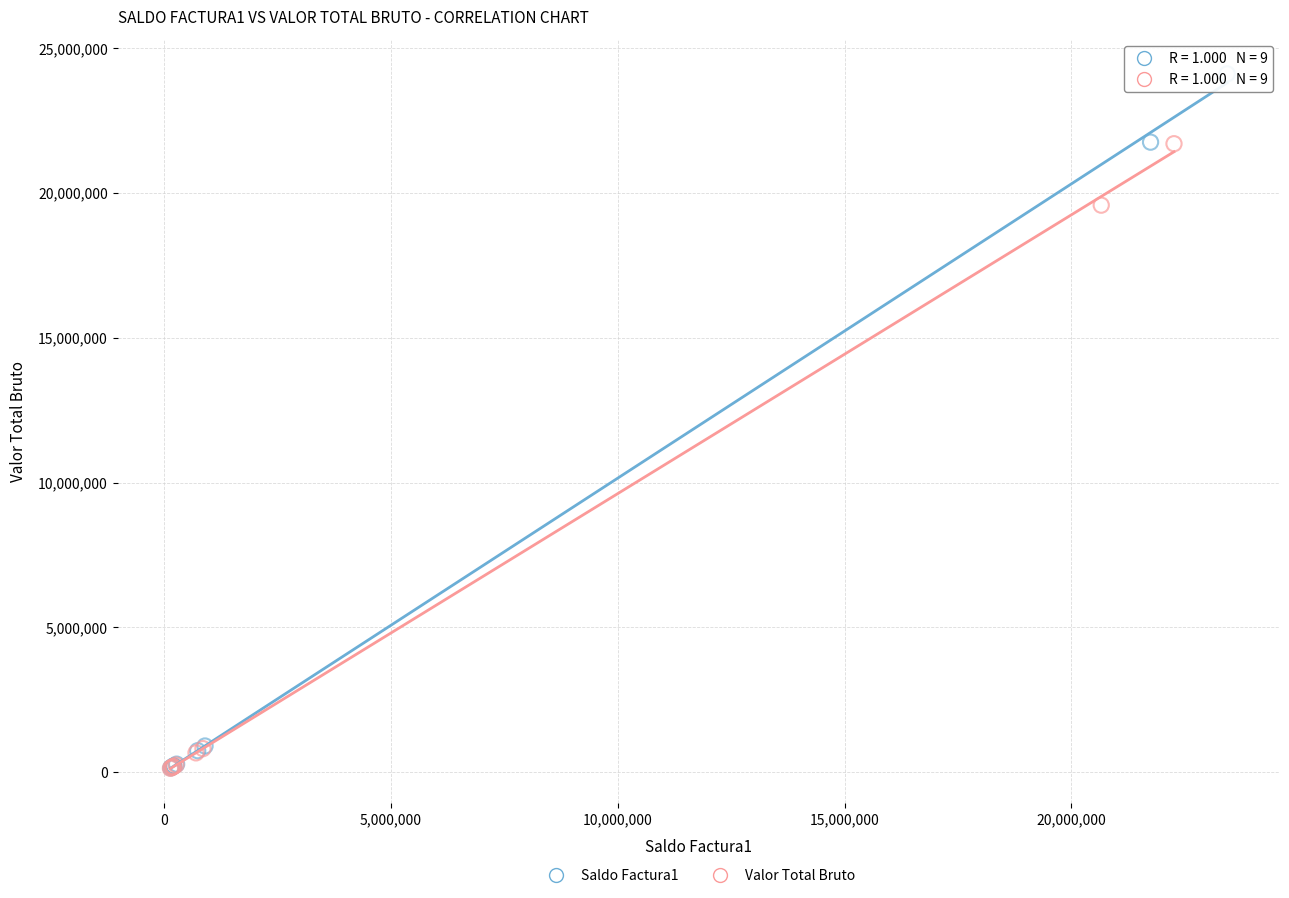

Which series has the widest spread of Y values?

Saldo Factura1